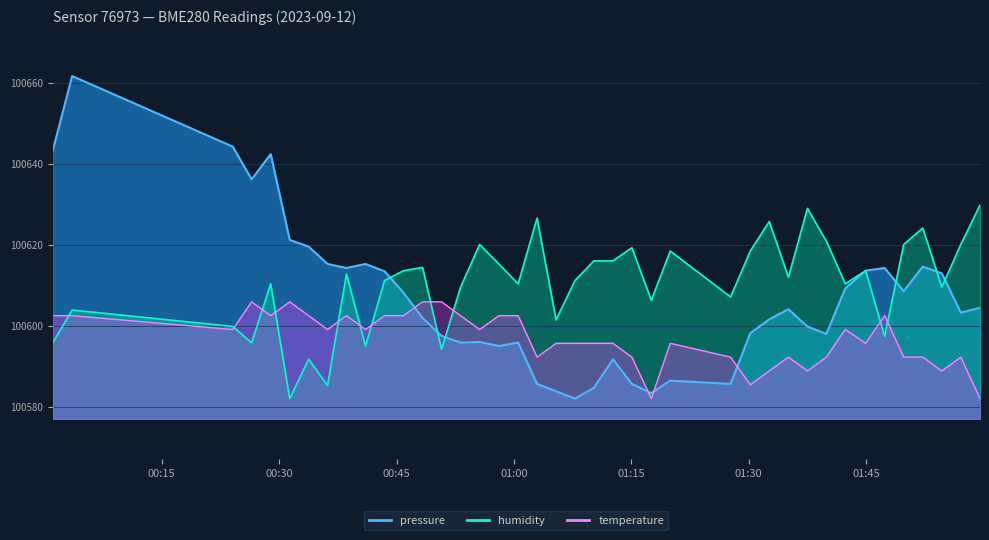

How many lines are shown in the chart?

3